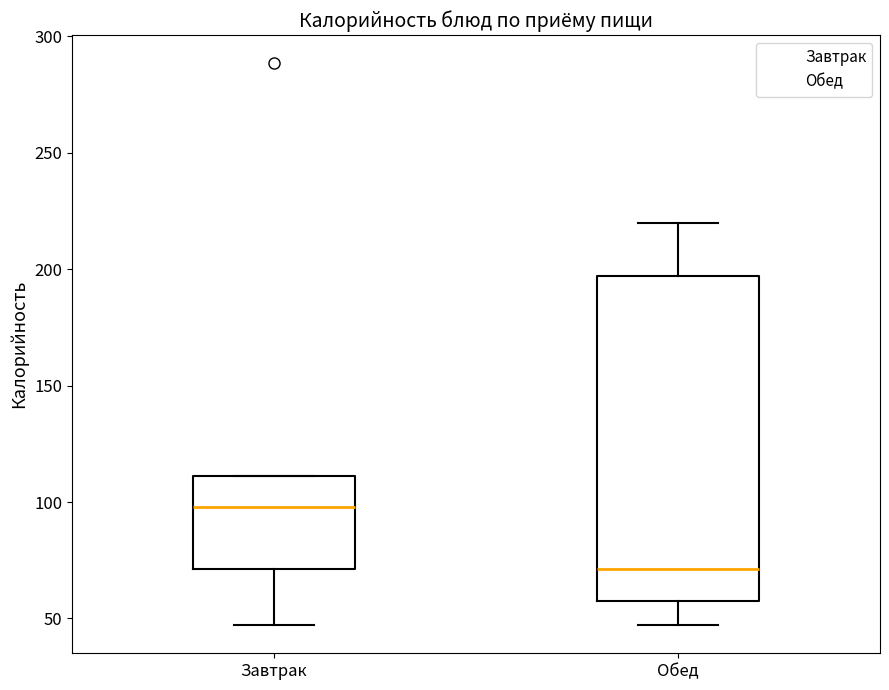

Reading left to right, transcribe this box plot: for each box, give where its median line is, the range the box spans, and where its two whiskers end, as read against the y-axis. The values are not printed on the chart, so give them approximately, as read against the axis.

Завтрак: median 100, box 70 to 110, whiskers 45 to 110
Обед: median 70, box 60 to 195, whiskers 45 to 220